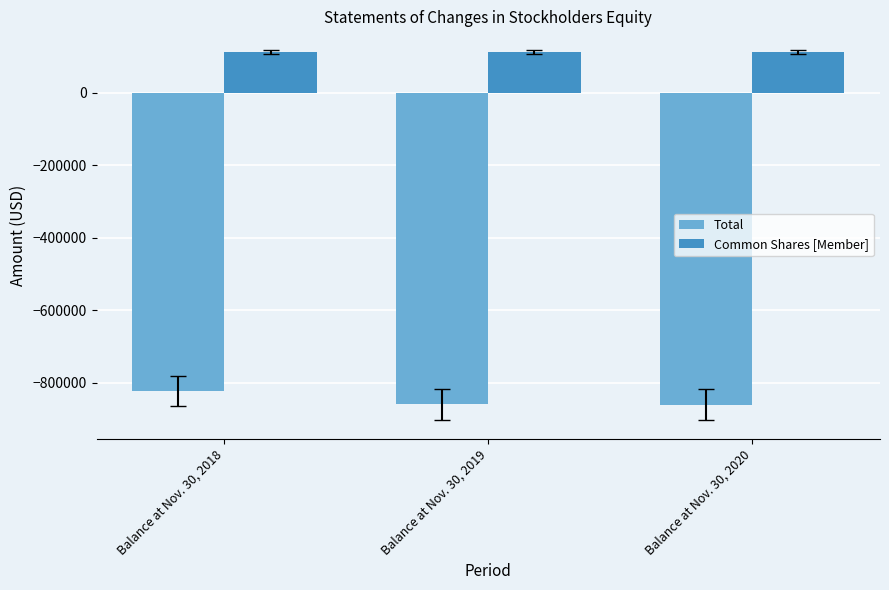

What is the total value across all series at Balance at Nov. 30, 2018?

-711048